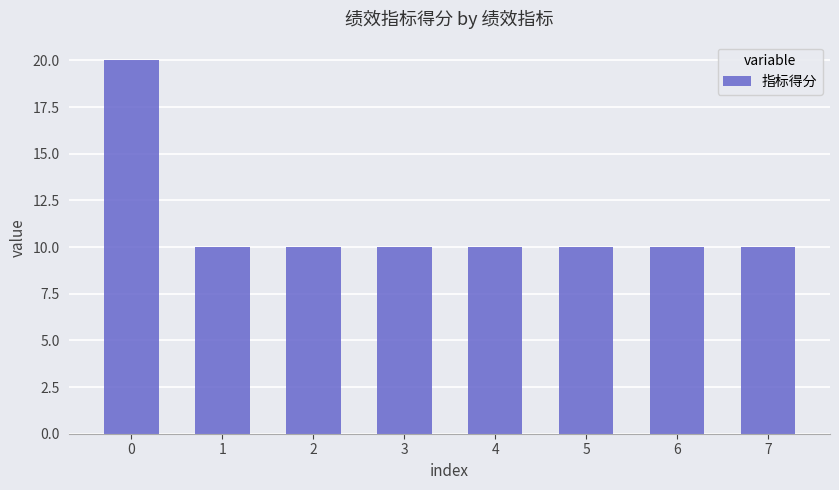

True or false: the data shows 5 at 0.

False